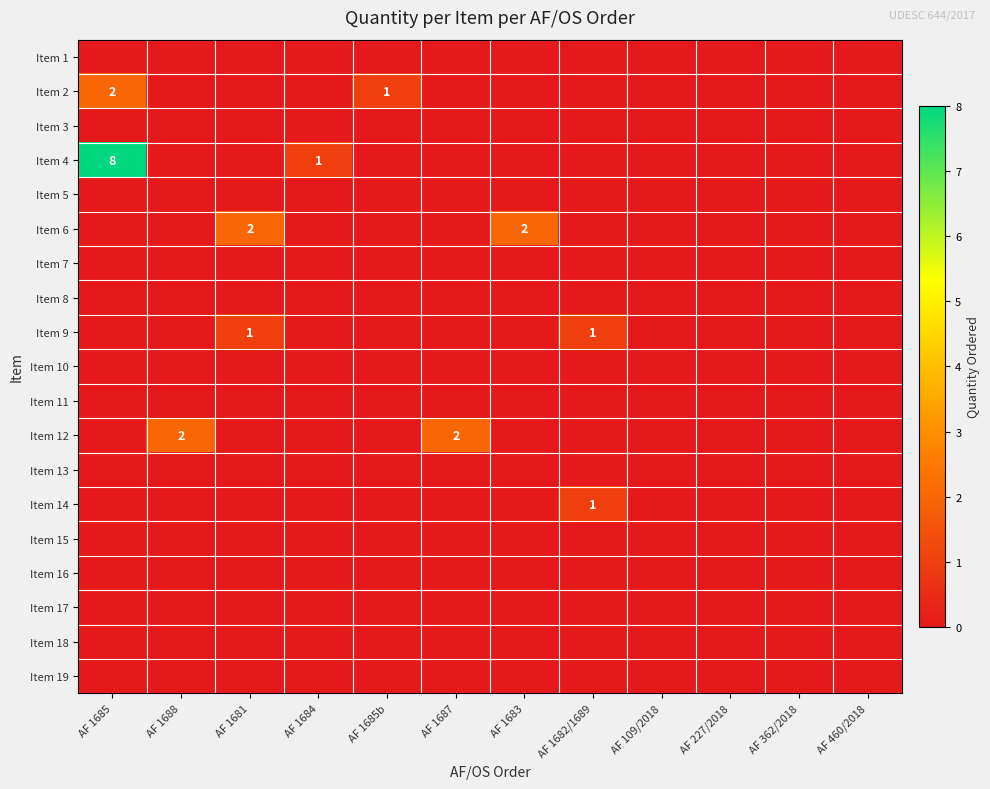

The value of Item 6 at AF 1683 is 1. True or false?

False